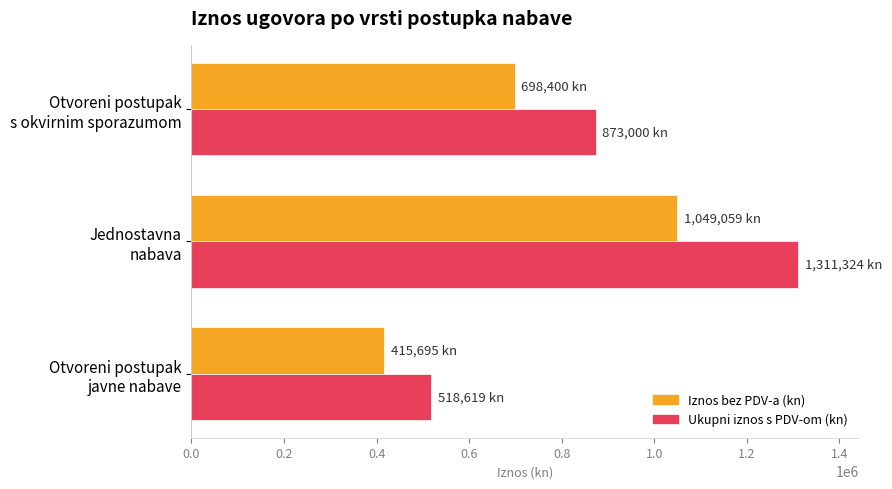

Which series has the widest spread of values?

Ukupni iznos s PDV-om (kn)